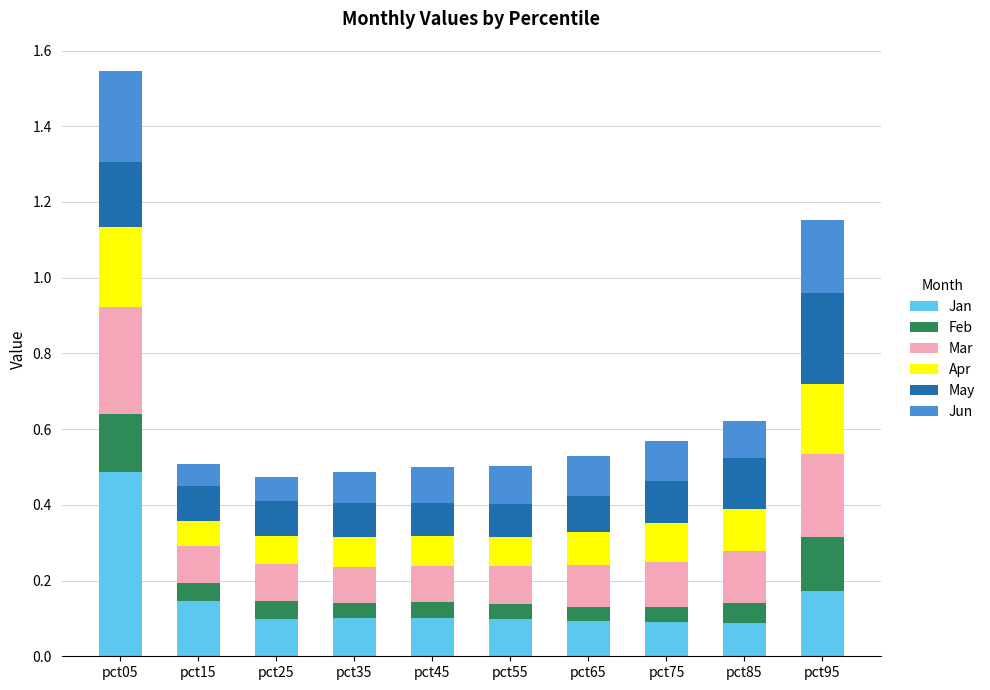

What is the sum of all Jan values?

1.5